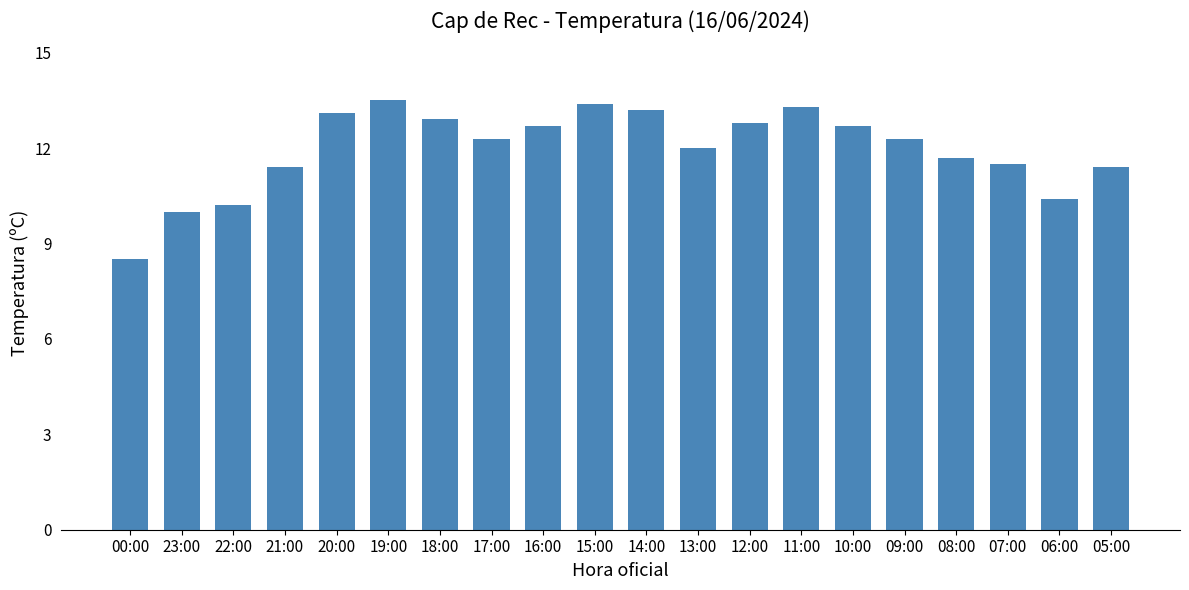

What is the label of the 15th bar from the right?

19:00